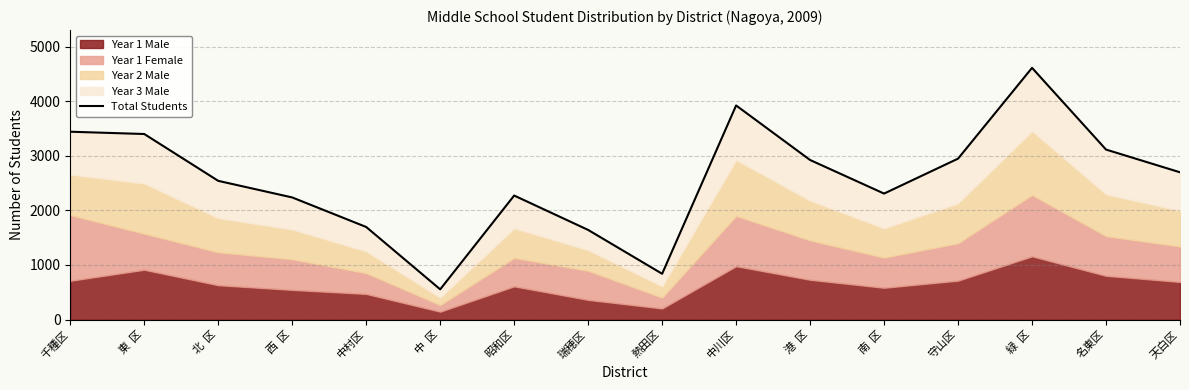

Which has a higher value, 中  区 or 北  区?

北  区